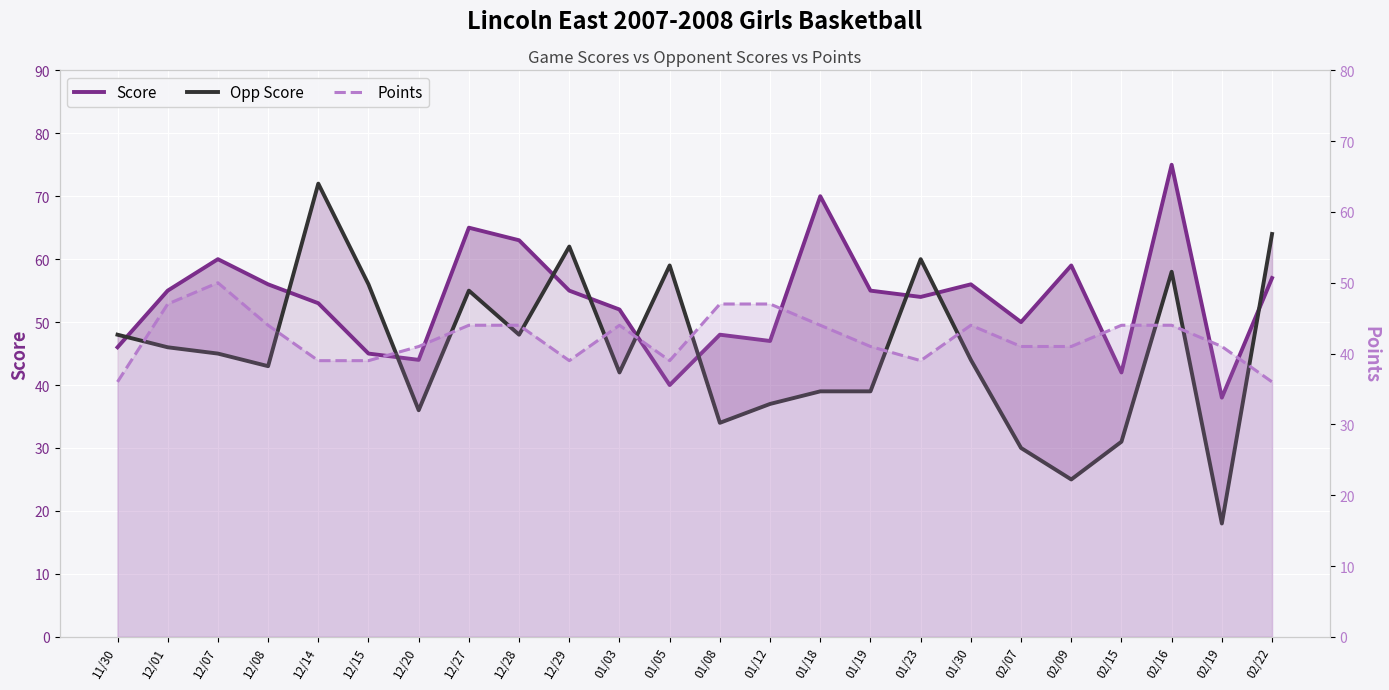

Rank the series by their average value, from lowest to highest.

Points, Opp Score, Score